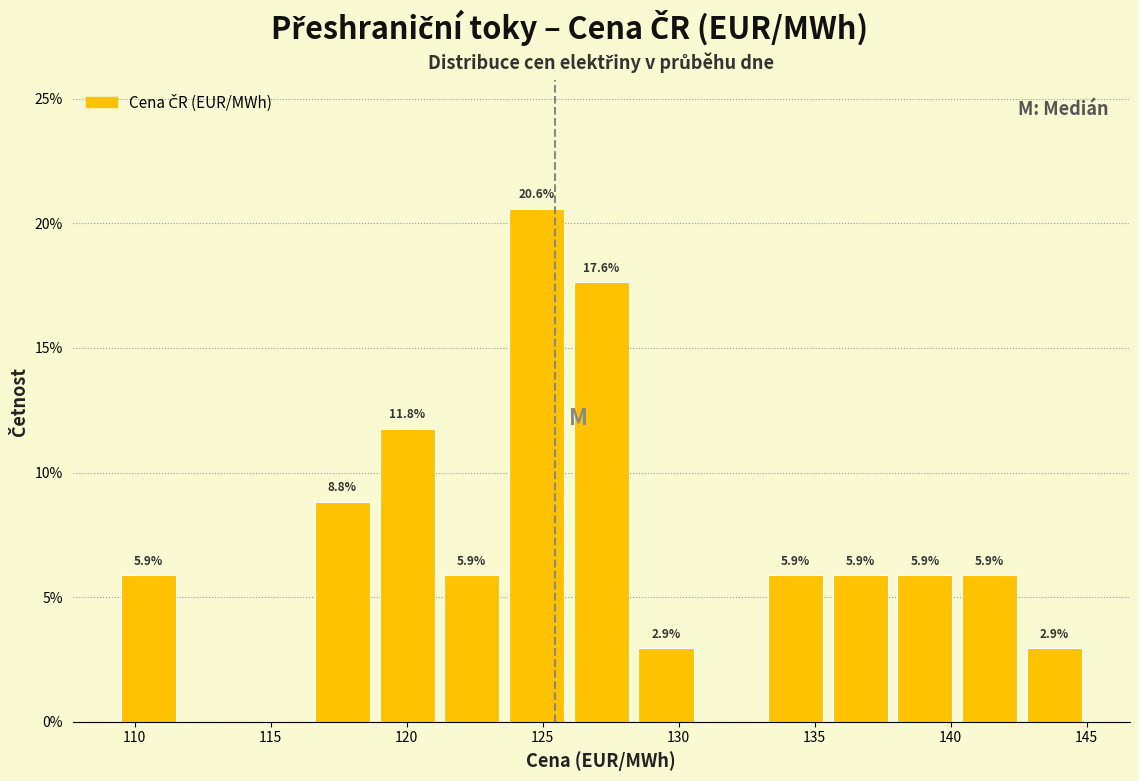

Over which range of the x-axis is the bar tallest?

123.5 to 126.0